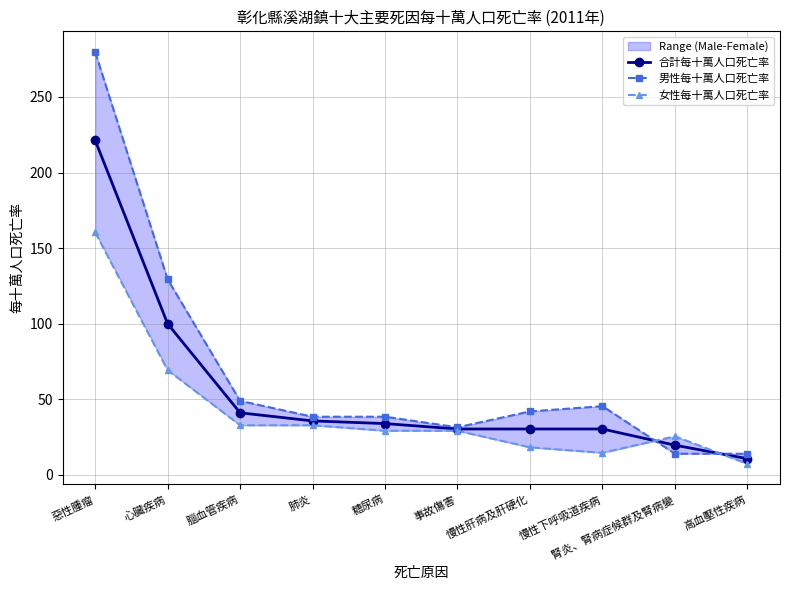

Reading right to left, list all the values displayed in this chart.

合計每十萬人口死亡率: 10.7	19.6	30.4	30.4	30.4	33.9	35.7	41.1	100.0	221.4
男性每十萬人口死亡率: 14.0	14.0	45.5	42.0	31.5	38.5	38.5	49.0	129.4	279.8
女性每十萬人口死亡率: 7.3	25.5	14.6	18.2	29.2	29.2	32.8	32.8	69.3	160.5